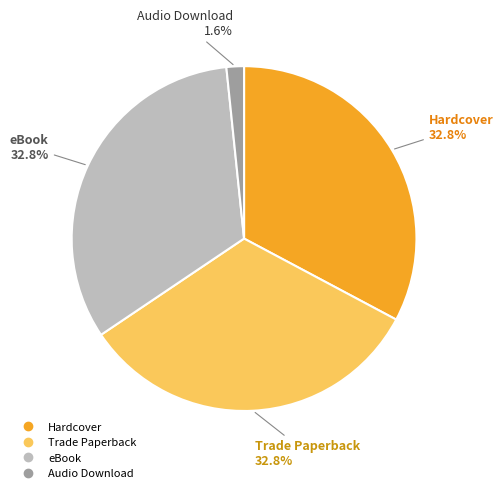

What percentage do eBook and Audio Download together represent?

34.4%